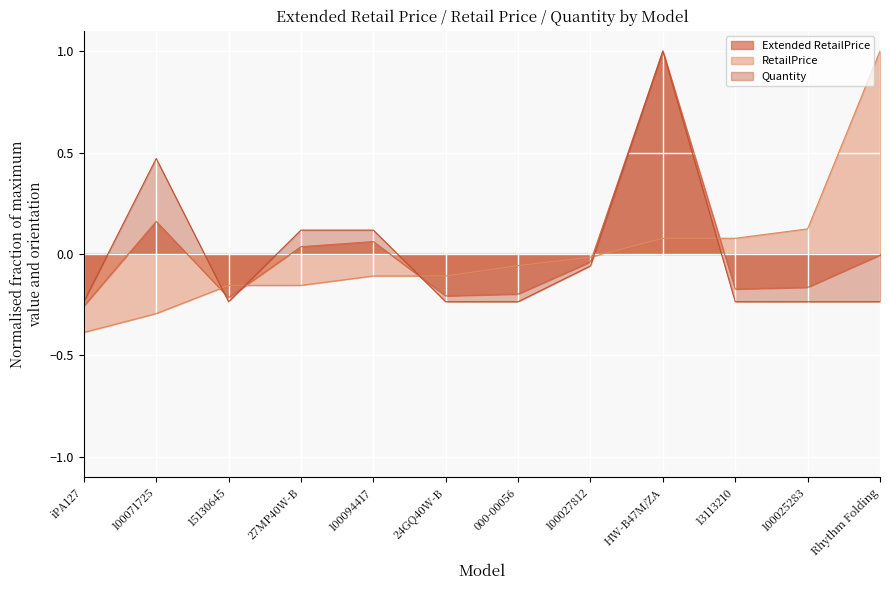

At how many categories does at least one series exceed 0?

7